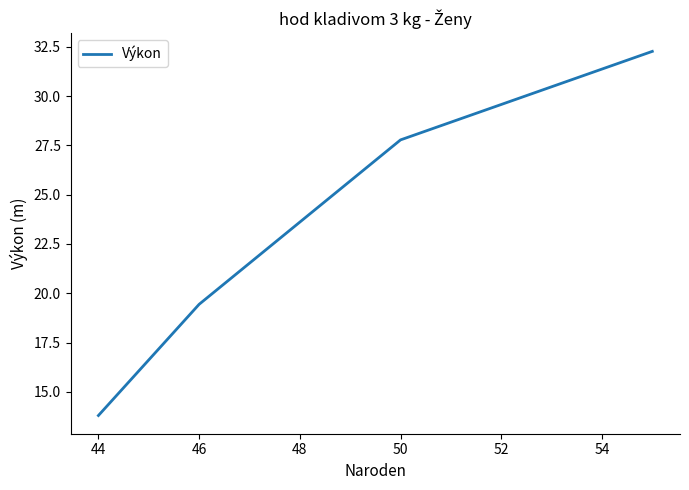

True or false: the data has more than 1 interior local peaks.

False